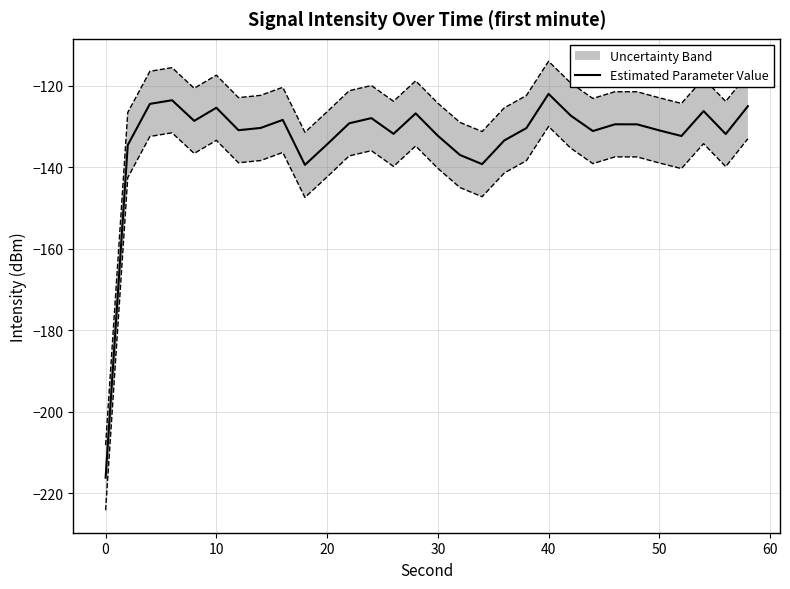

What is the maximum value for Estimated Parameter Value?

-122.0